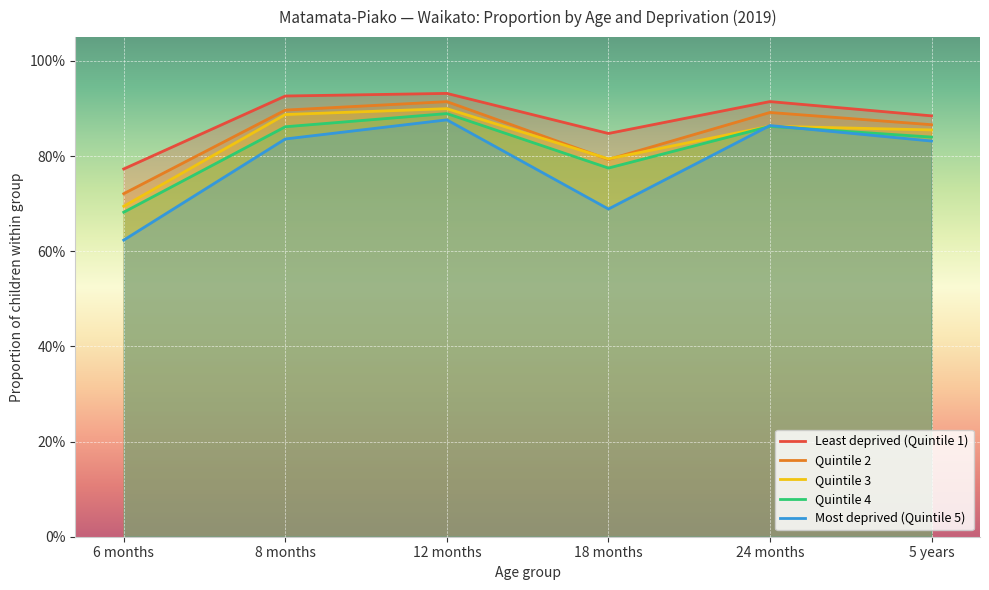

True or false: Least deprived (Quintile 1) has a value of 0.8 at 18 months.

True